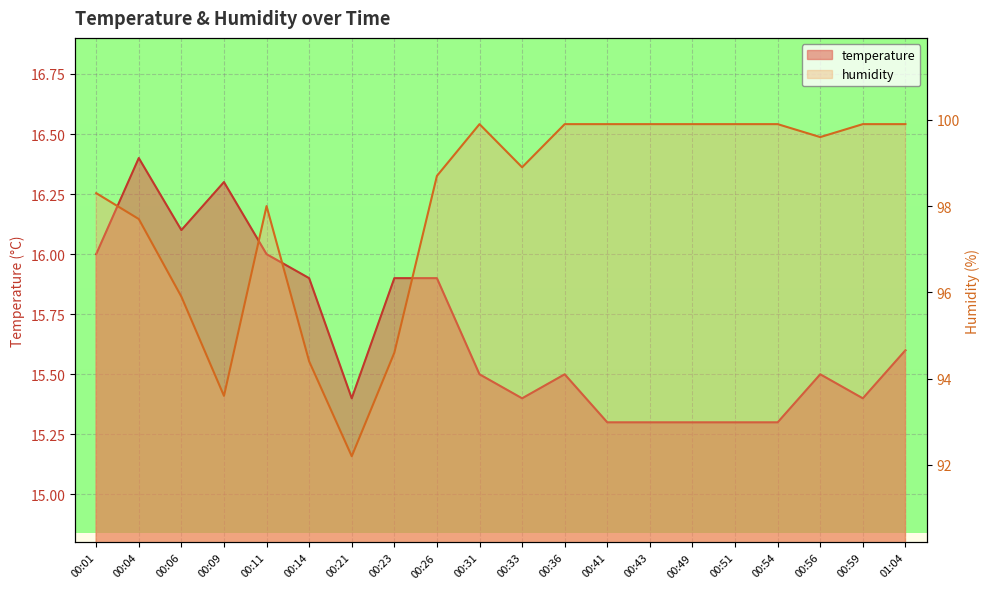

Reading right to left, transcribe all the data shown in this chart.

temperature: 15.6	15.4	15.5	15.3	15.3	15.3	15.3	15.3	15.5	15.4	15.5	15.9	15.9	15.4	15.9	16.0	16.3	16.1	16.4	16.0
humidity: 99.9	99.9	99.6	99.9	99.9	99.9	99.9	99.9	99.9	98.9	99.9	98.7	94.6	92.2	94.4	98.0	93.6	95.9	97.7	98.3